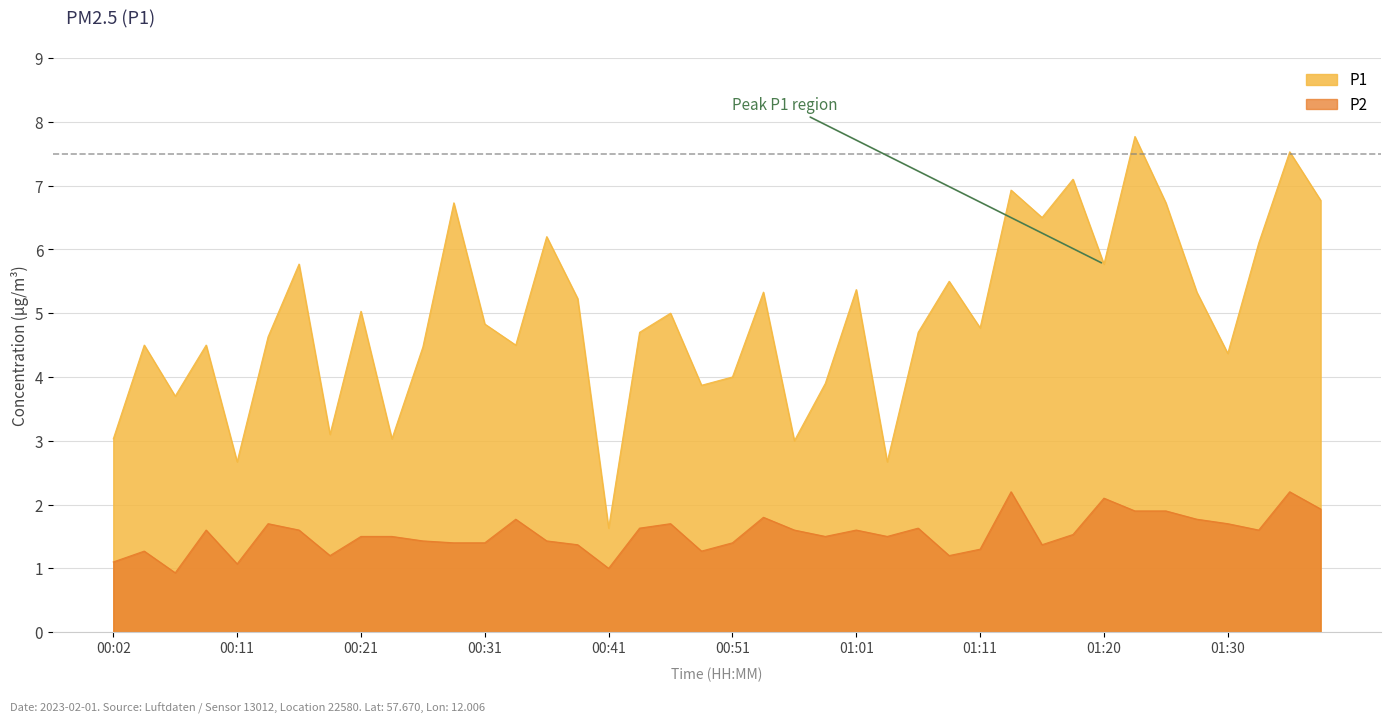

At which category does the chart reach its minimum across all series?

00:06